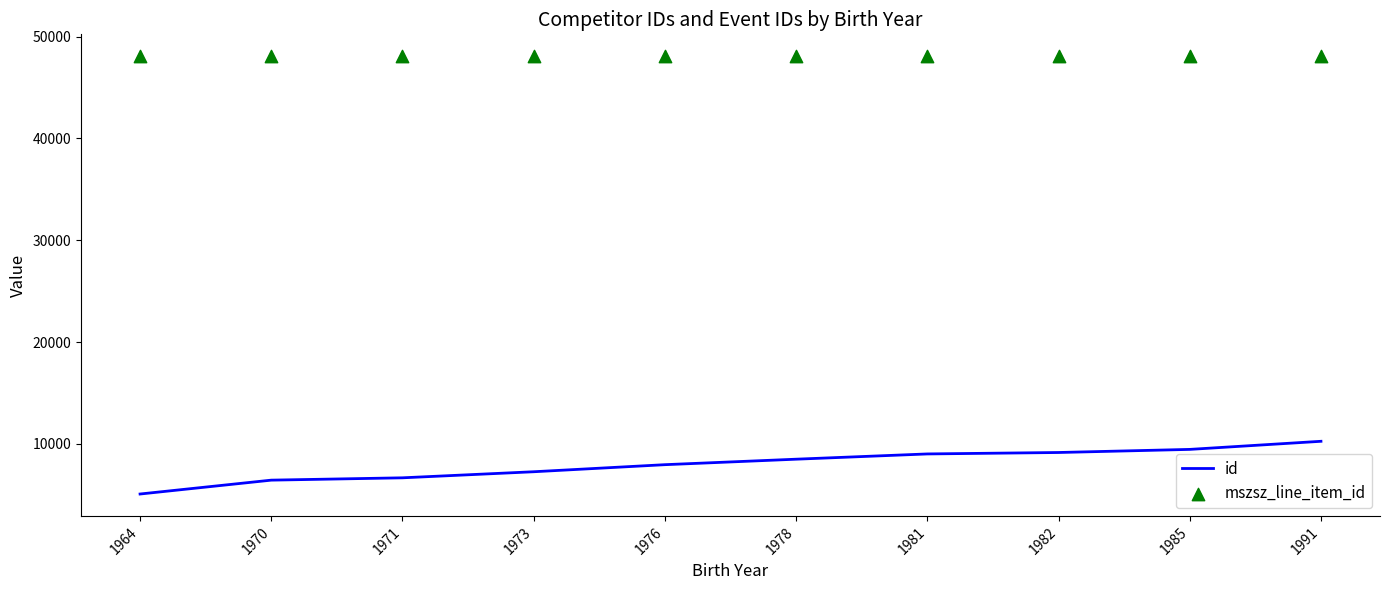

What are all the series names shown in the legend?

id, mszsz_line_item_id